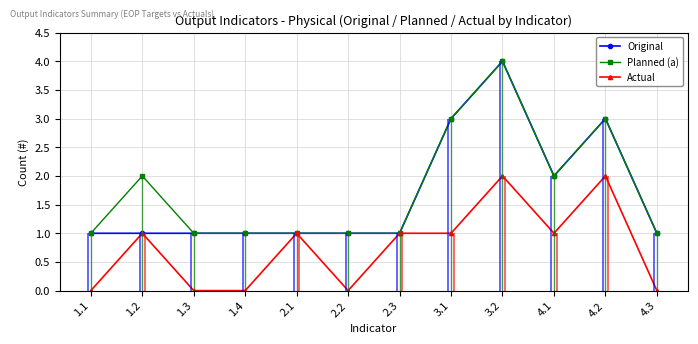

True or false: Actual and Planned (a) intersect in this chart.

False